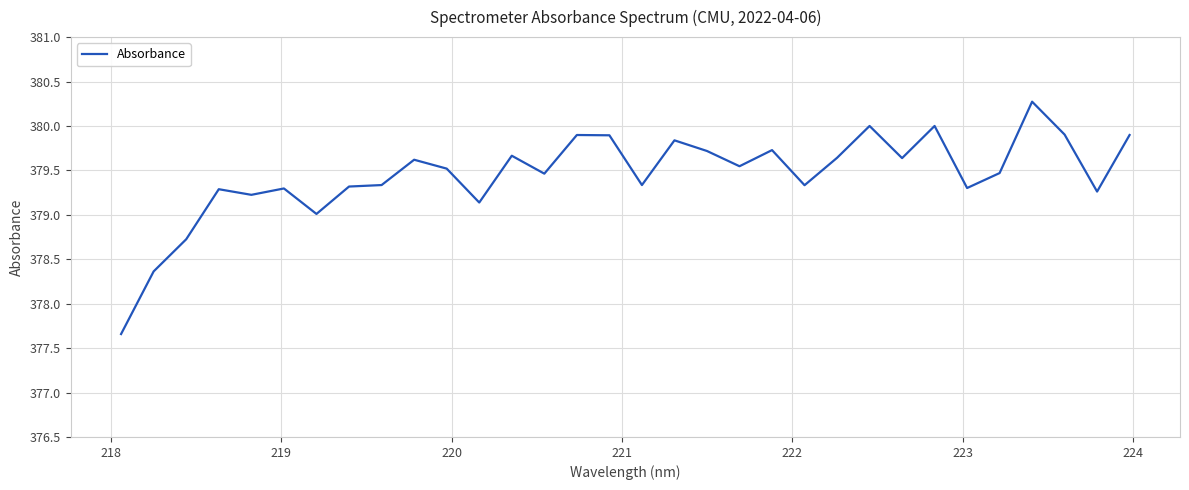

What is the greatest value displayed?

380.3